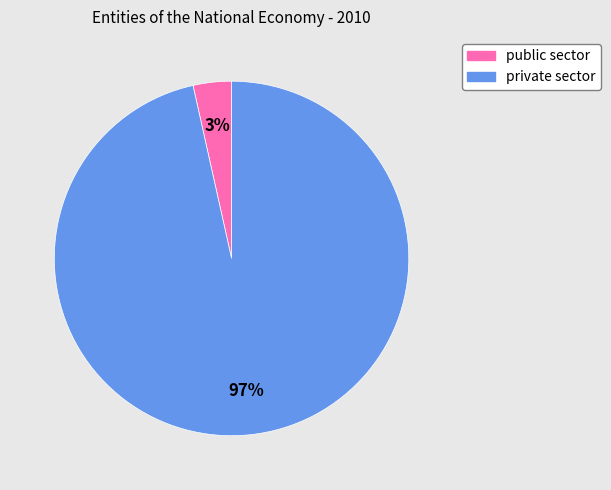

To the nearest percent, what portion does public sector represent?

3%